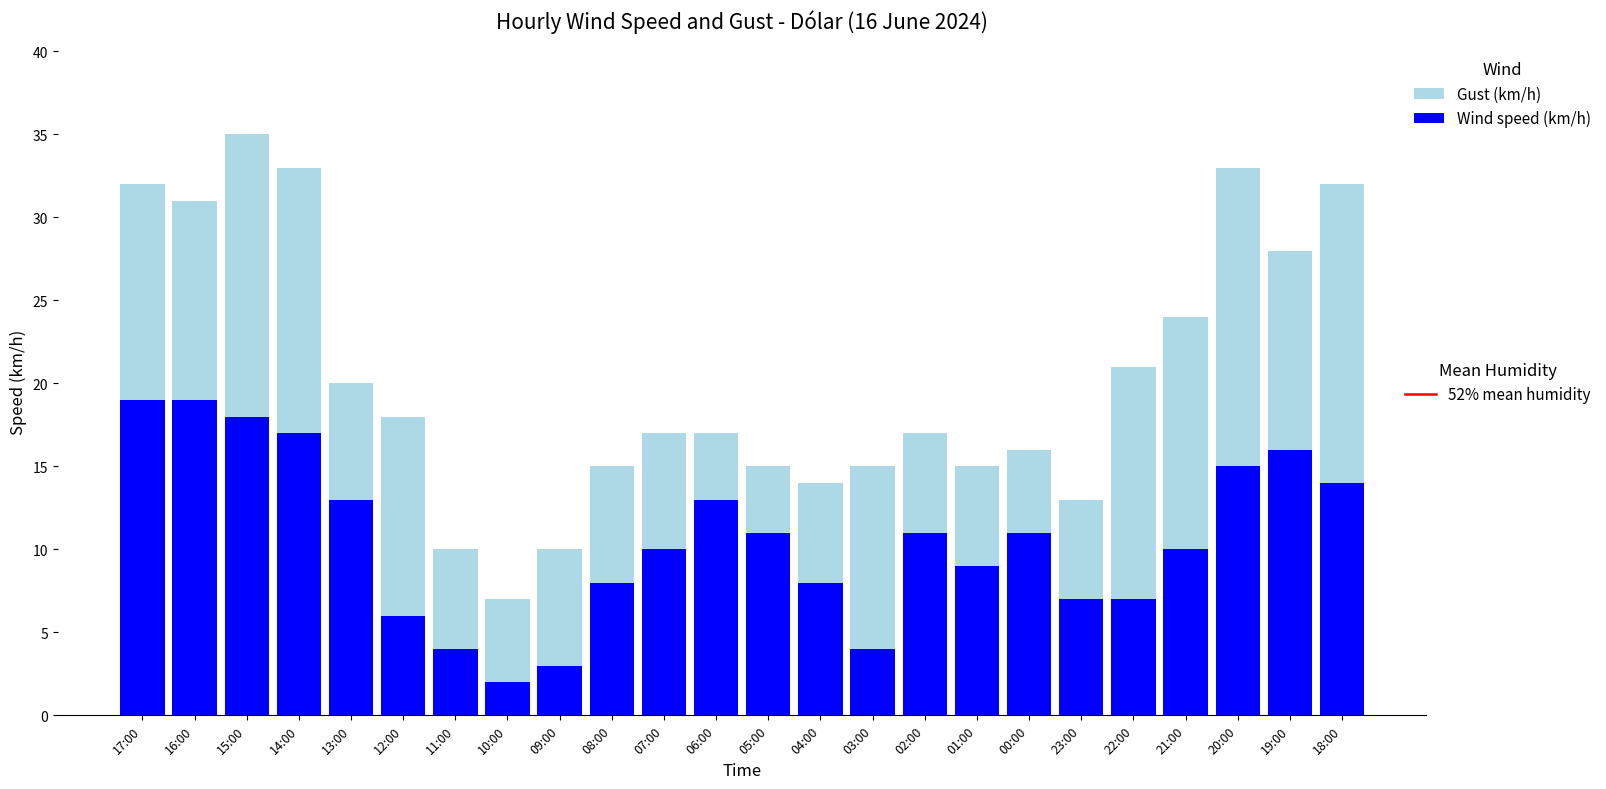

Count the number of data series in this chart.

2